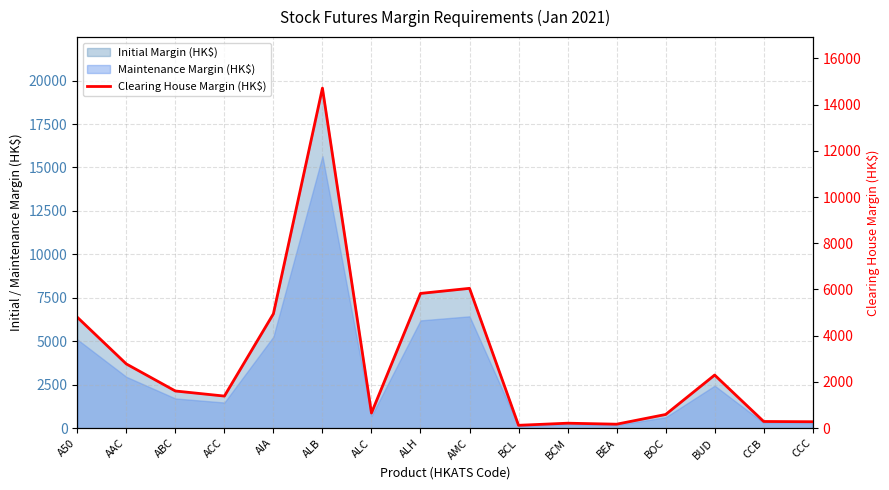

Rank the categories by value from lowest to highest.

BCL, BEA, BCM, CCC, CCB, BOC, ALC, ACC, ABC, BUD, AAC, A50, AIA, ALH, AMC, ALB